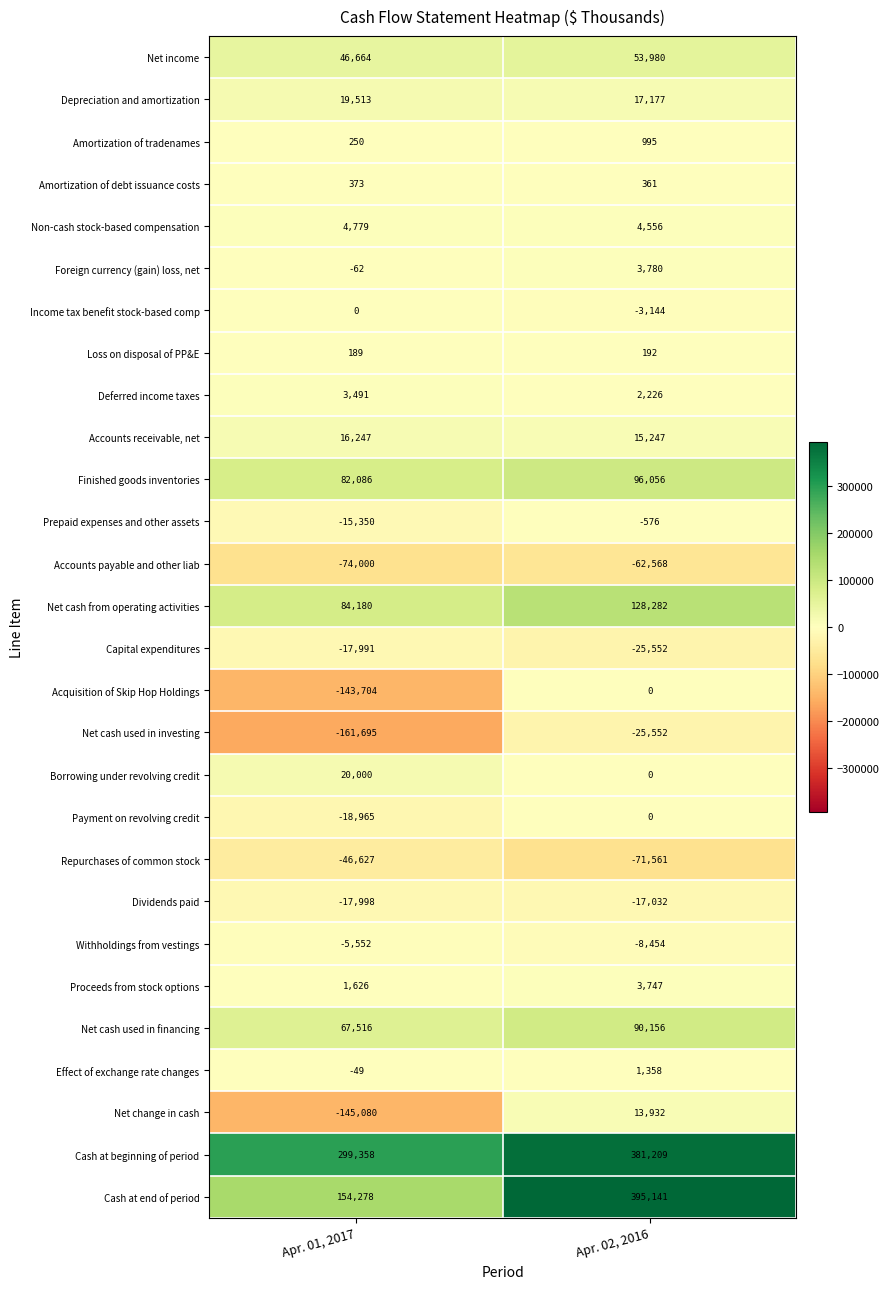

What is the minimum value shown in the chart?

-161695